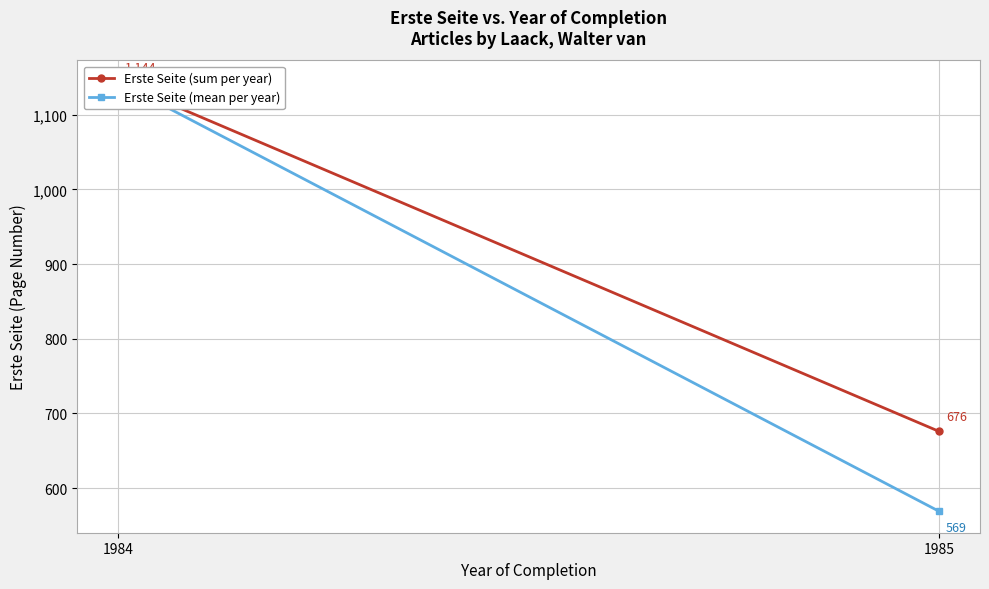

Reading left to right, list all the values displayed in this chart.

Erste Seite (sum per year): 1144	676
Erste Seite (mean per year): 1144	569